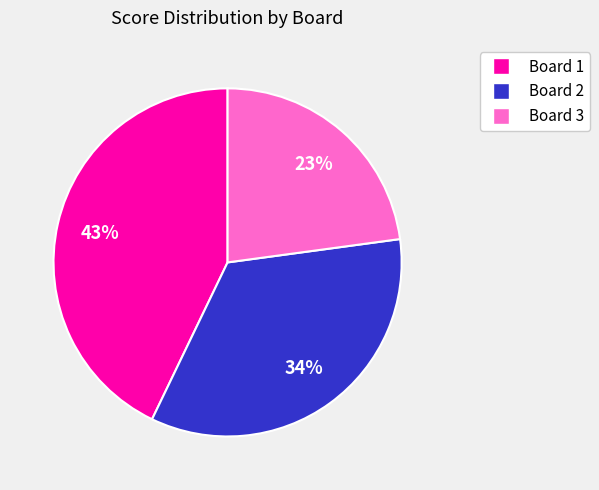

To the nearest percent, what is the combined percentage of Board 3 and Board 1?

66%